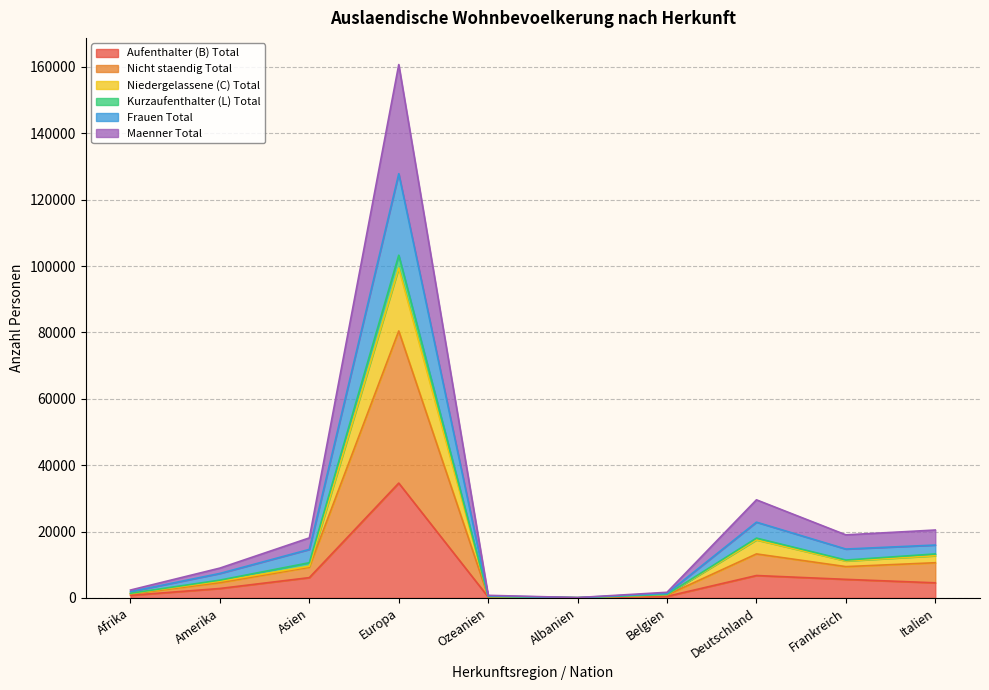

At which category is the sum across all series the highest?

Europa